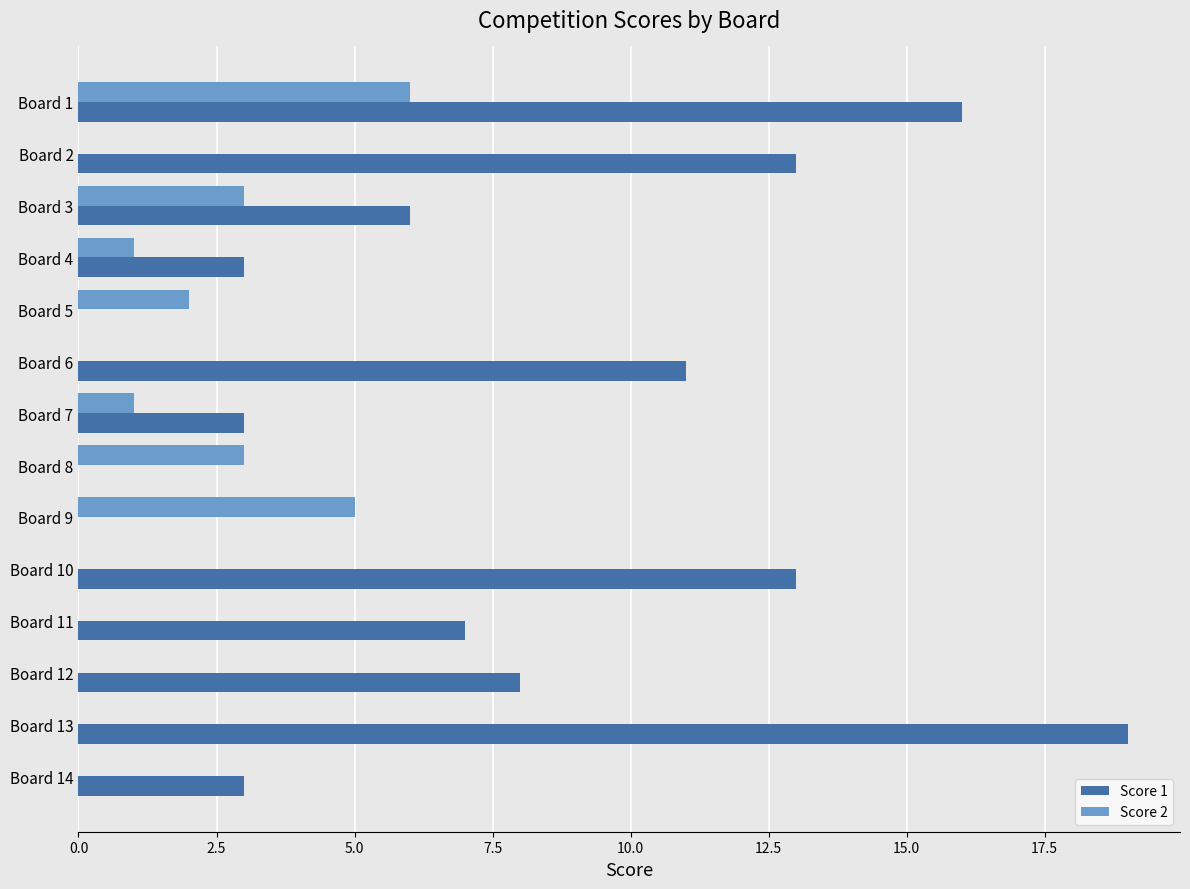

Which series has the largest total across all categories?

Score 1